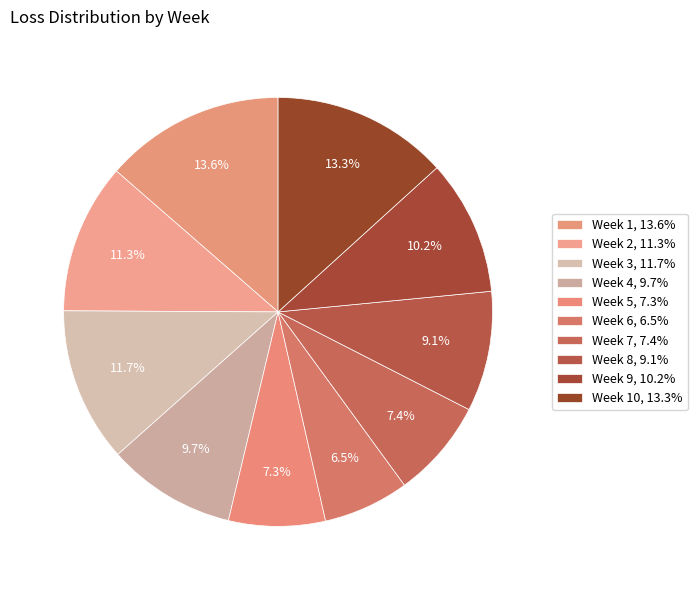

How many segments does this pie chart have?

10